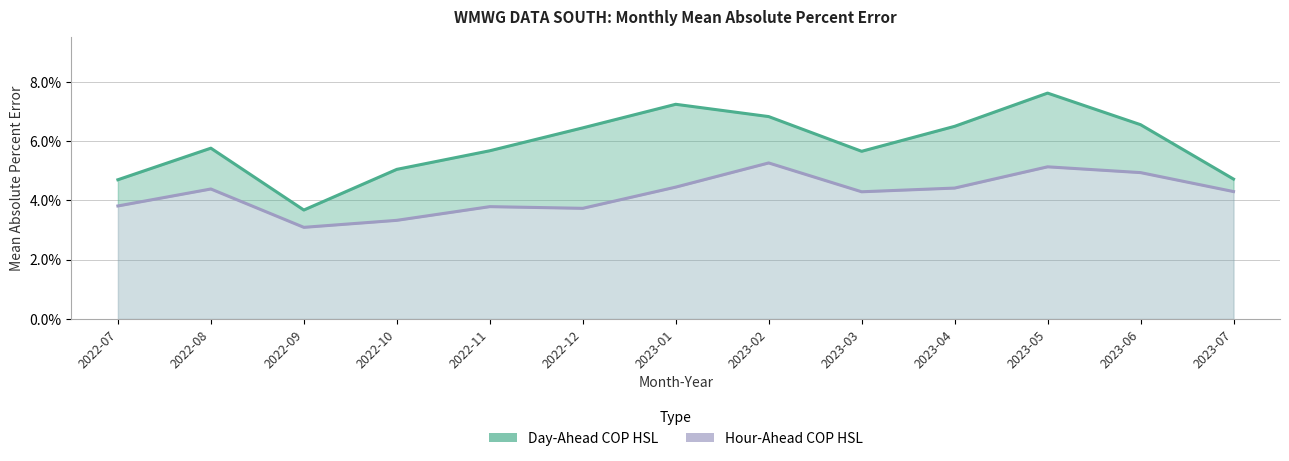

Which series changed the most between 2023-02 and 2023-07?

Day-Ahead COP HSL